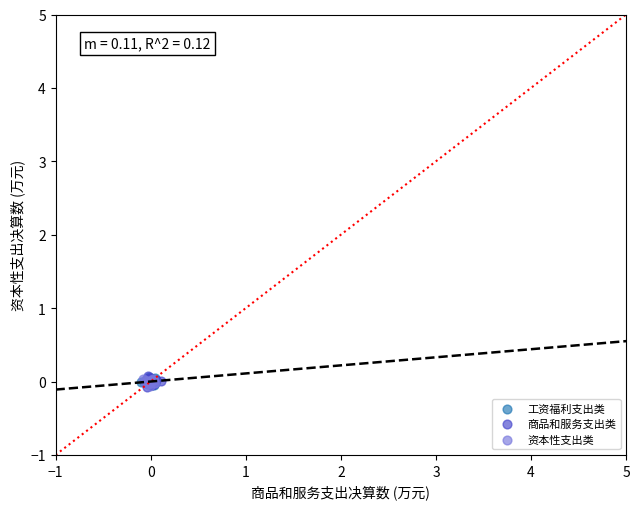

What are all the series names shown in the legend?

工资福利支出类, 商品和服务支出类, 资本性支出类